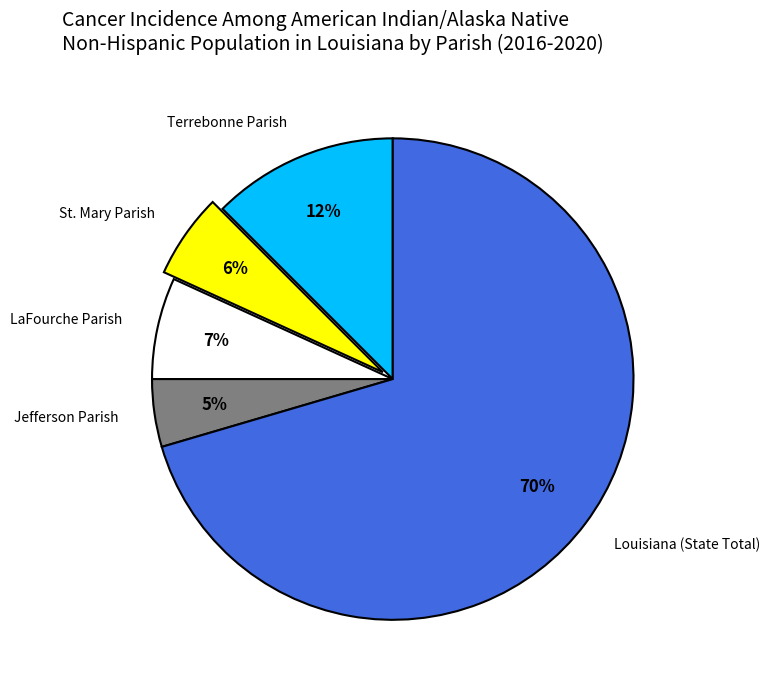

How many slices are in this pie chart?

5